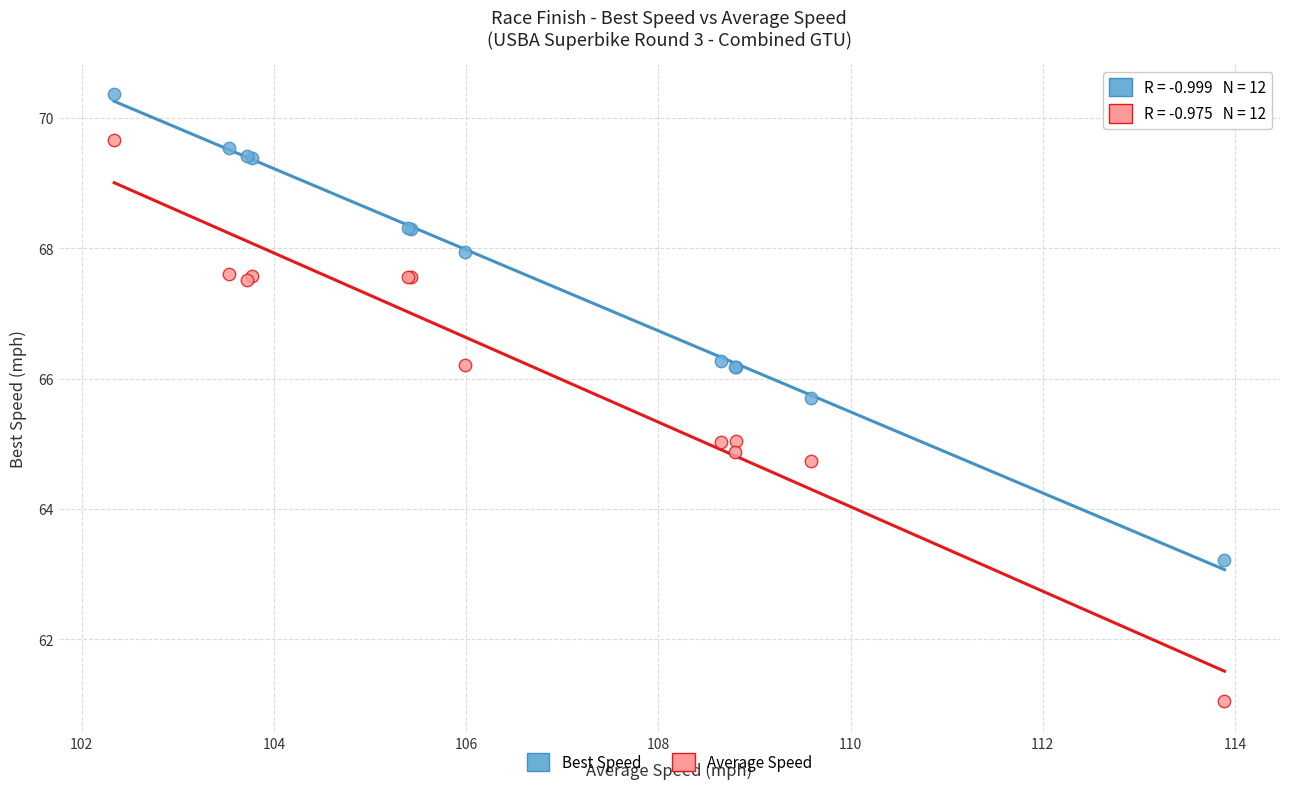

Which series reaches the minimum Y coordinate?

Average Speed